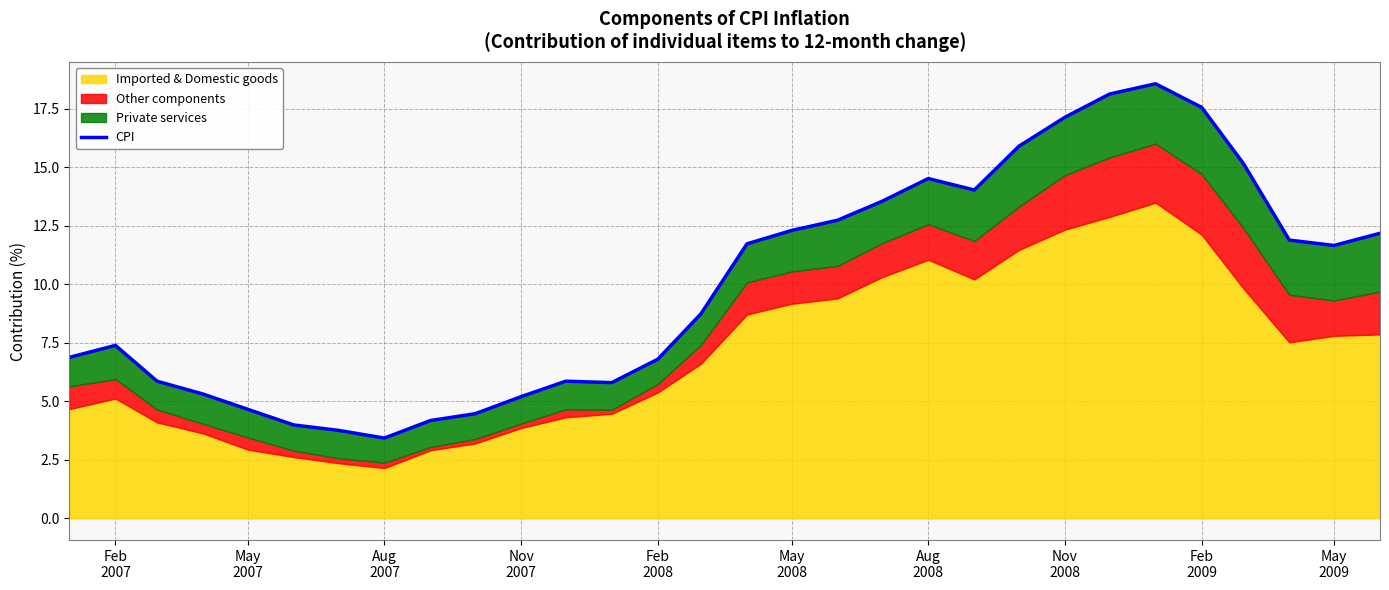

How many data points are above 11?

15